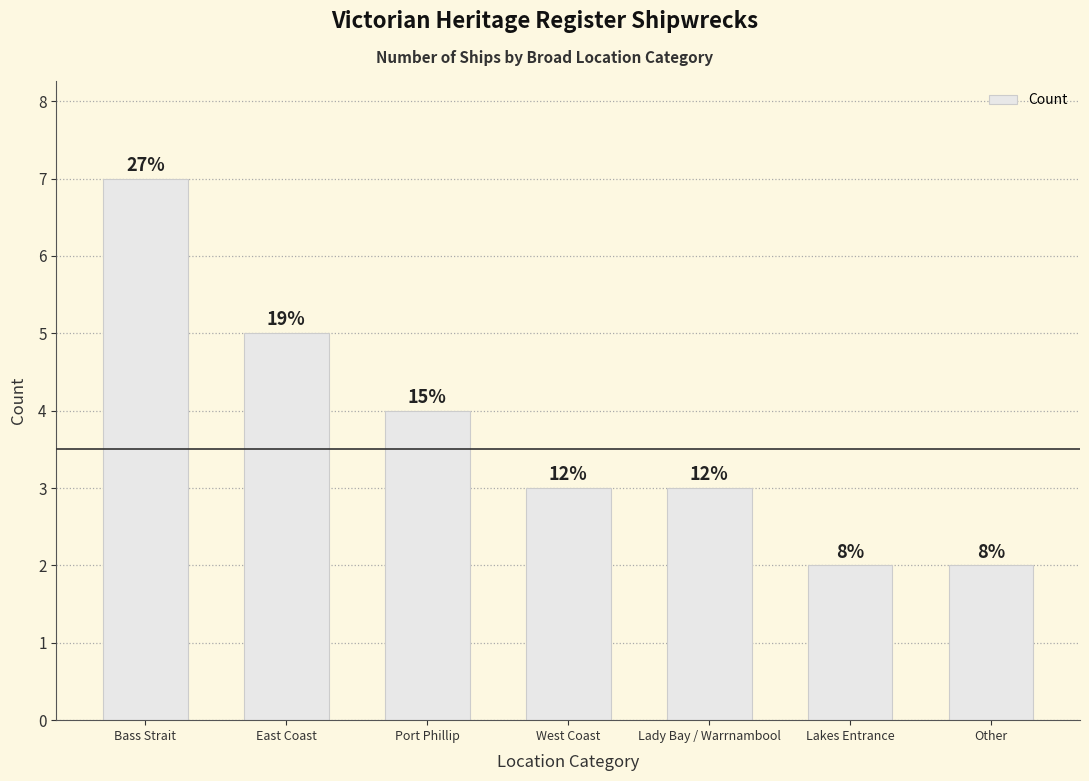

Are the bars horizontal?

No